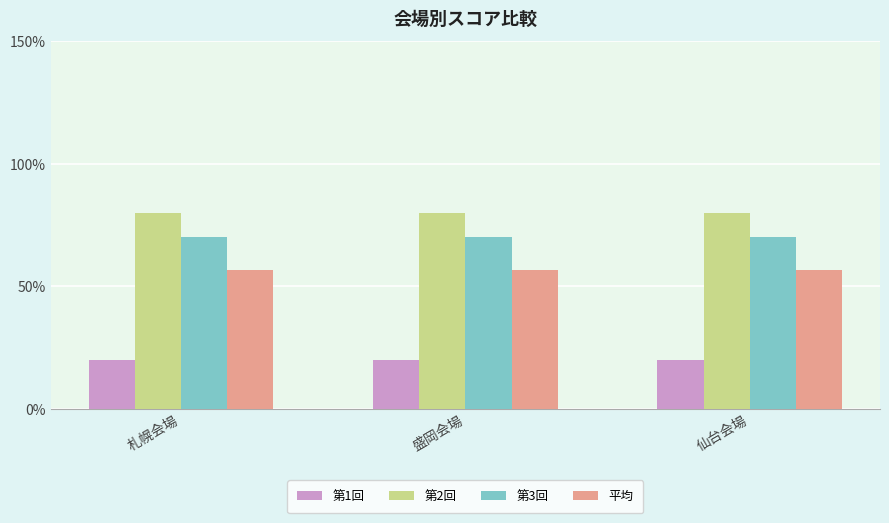

What are all the series names shown in the legend?

第1回, 第2回, 第3回, 平均